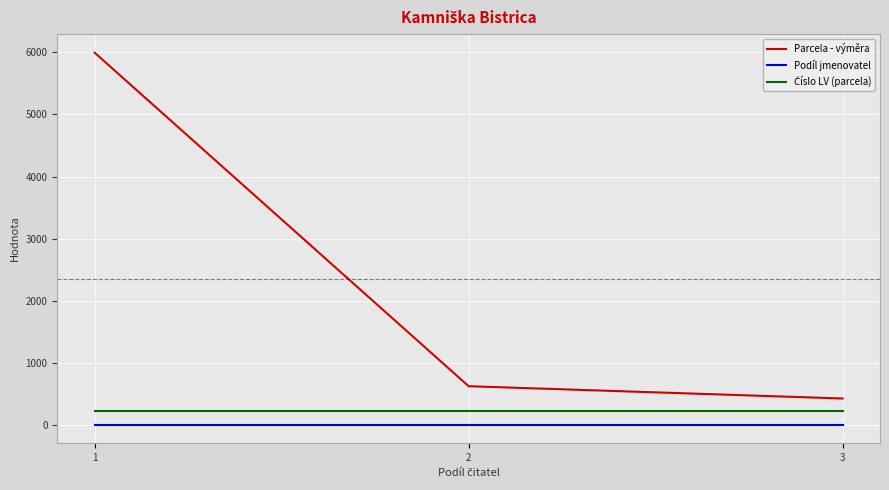

The Parcela - výměra series shows 423 at 3. True or false?

True